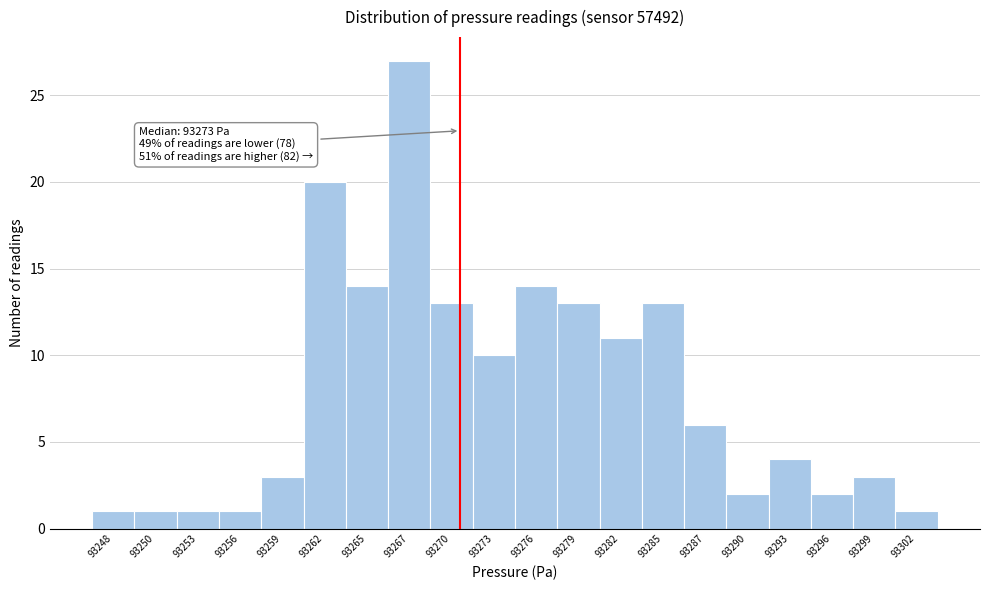

Reading left to right, extract all data points from this chart.

93248=1	93250=1	93253=1	93256=1	93259=3	93262=20	93265=14	93267=27	93270=13	93273=10	93276=14	93279=13	93282=11	93285=13	93287=6	93290=2	93293=4	93296=2	93299=3	93302=1